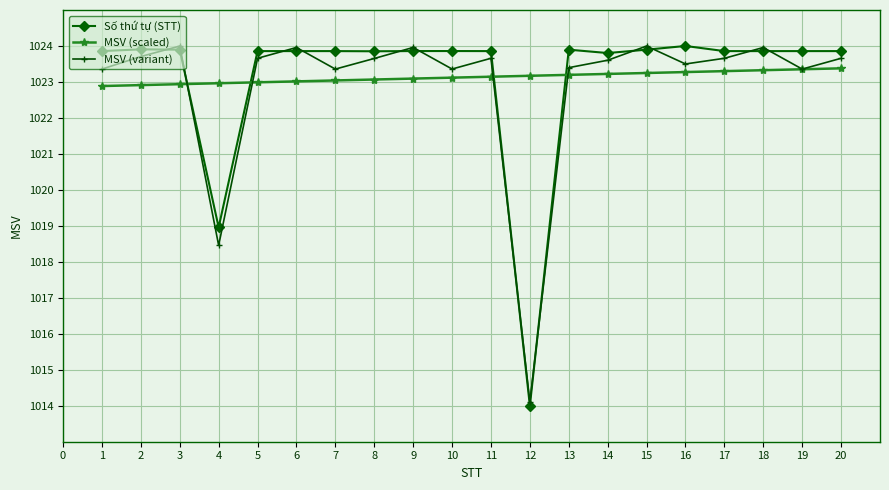

What is the value of the MSV (scaled) point at the 4th from the left?

1023.0